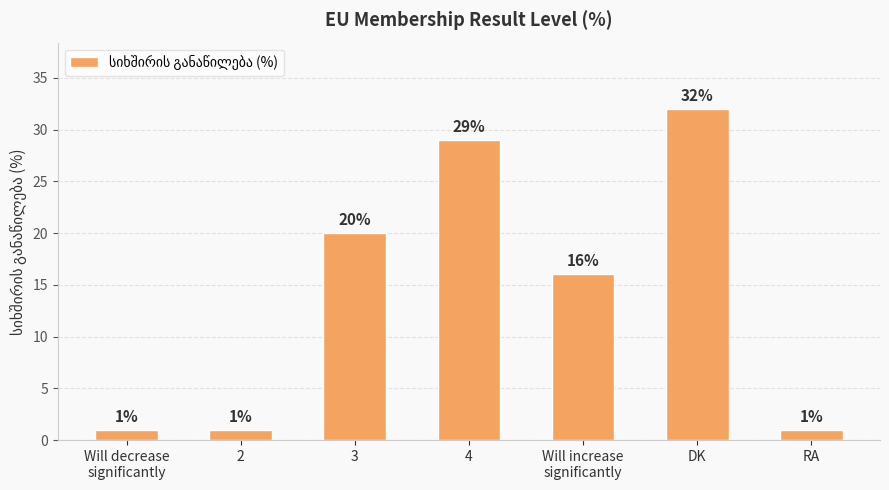

What is the change in value from 3 to DK?

+12